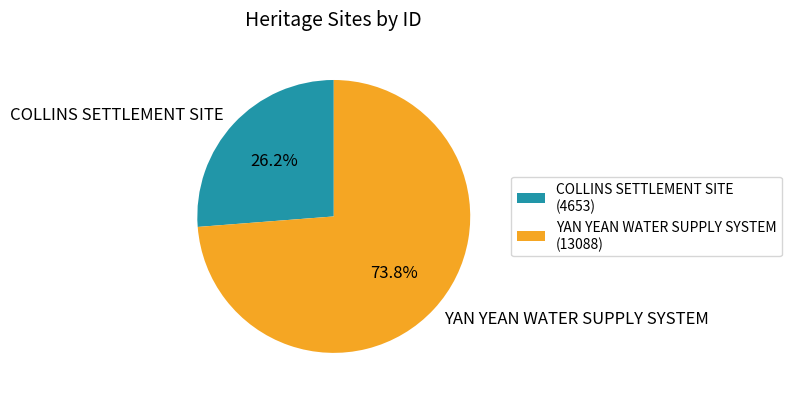

Which category accounts for the majority?

YAN YEAN WATER SUPPLY SYSTEM